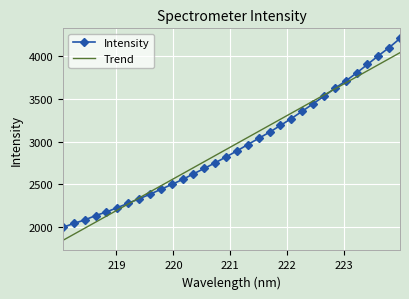

List the series in order of their peak value, lowest first.

Trend, Intensity